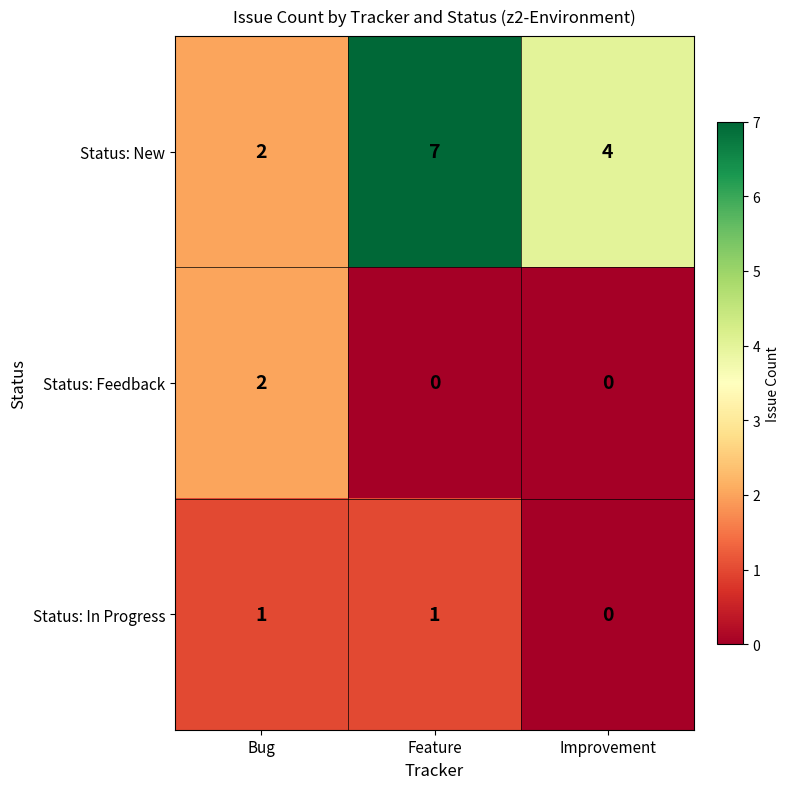

Which series has the largest total across all categories?

Status: New